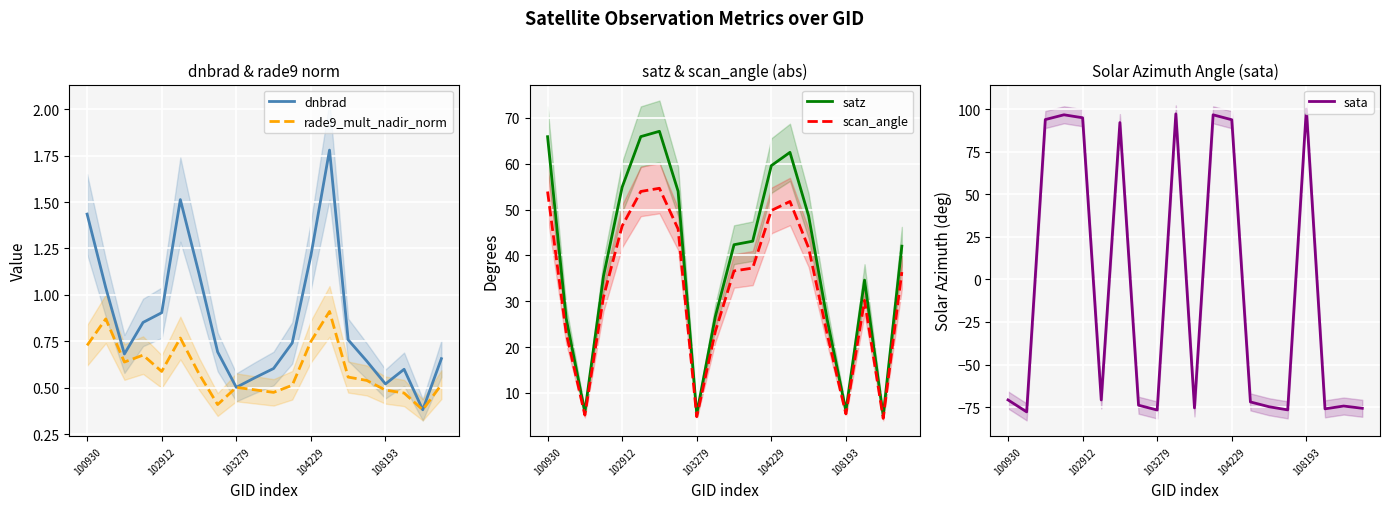

How many interior local valleys does the rade9_mult_nadir_norm series have?

5